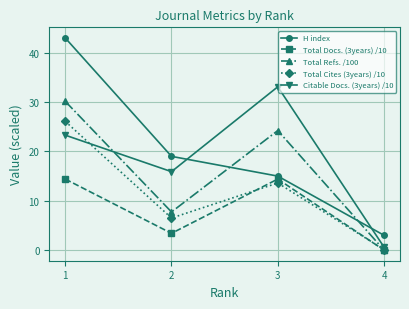

List the labels in order of H index value, largest first.

1, 2, 3, 4